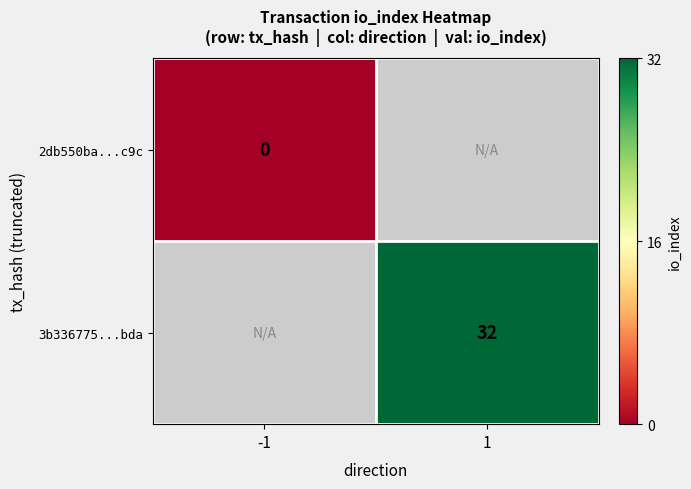

The 3b336775...bda series shows 18 at 1. True or false?

False